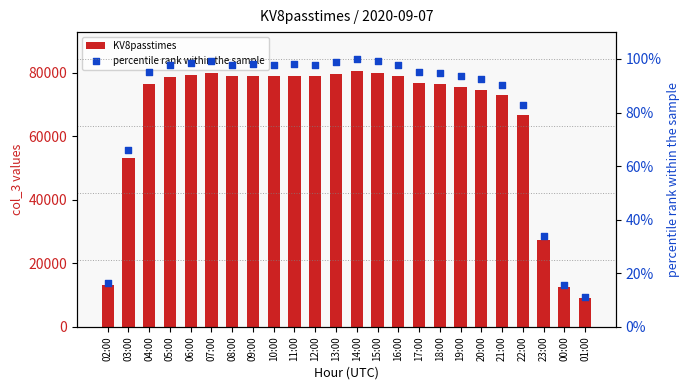

At which category is the sum across all series the highest?

14:00